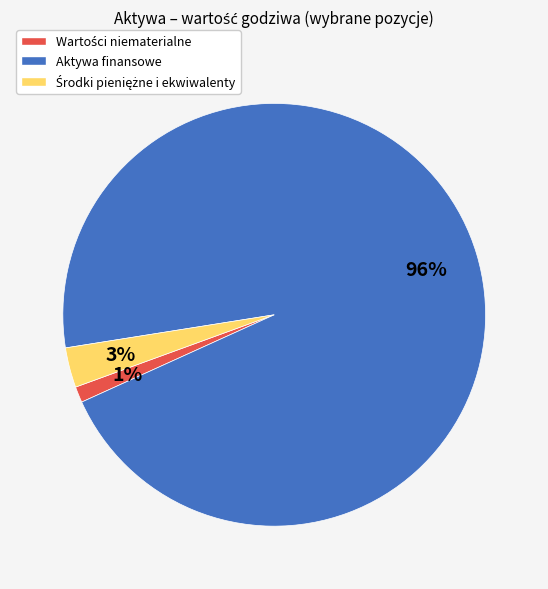

To the nearest percent, what percentage of the pie is Aktywa finansowe?

96%